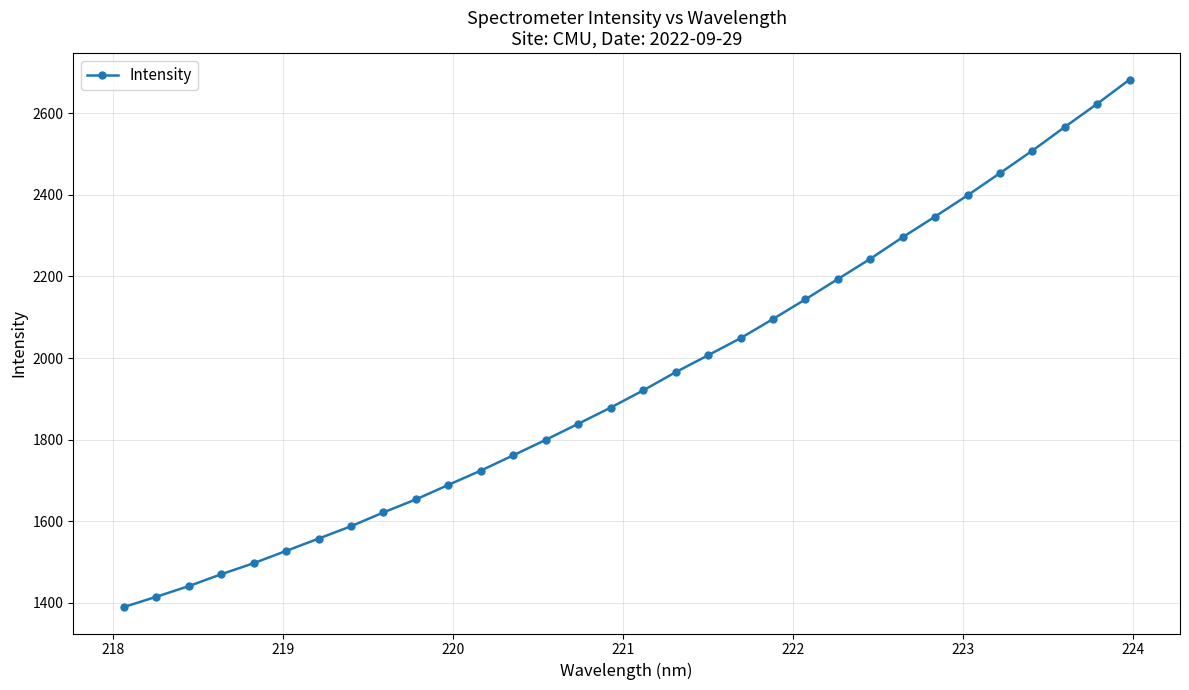

What is the difference between the maximum and second lowest values?

1267.1